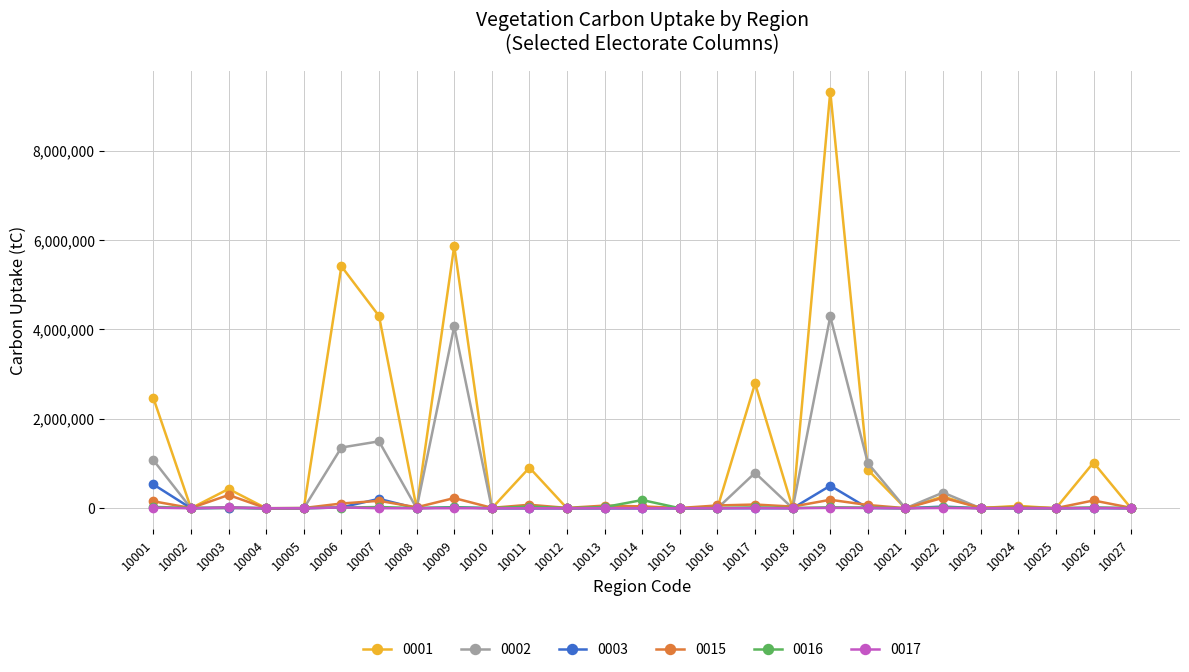

What is the difference between the second highest and minimum values in the 0017 series?

18234.0